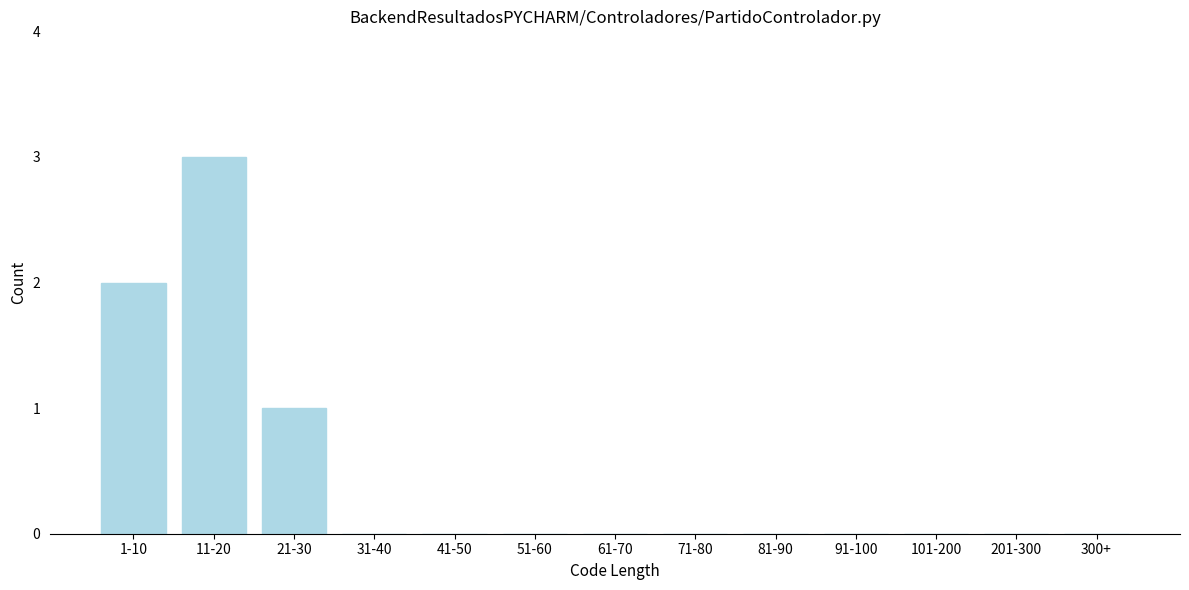

Reading right to left, what are all the values shown in this chart?

300+=0	201-300=0	101-200=0	91-100=0	81-90=0	71-80=0	61-70=0	51-60=0	41-50=0	31-40=0	21-30=1	11-20=3	1-10=2